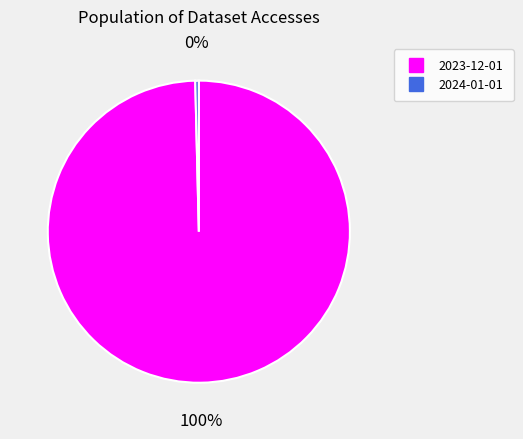

How many segments does this pie chart have?

2